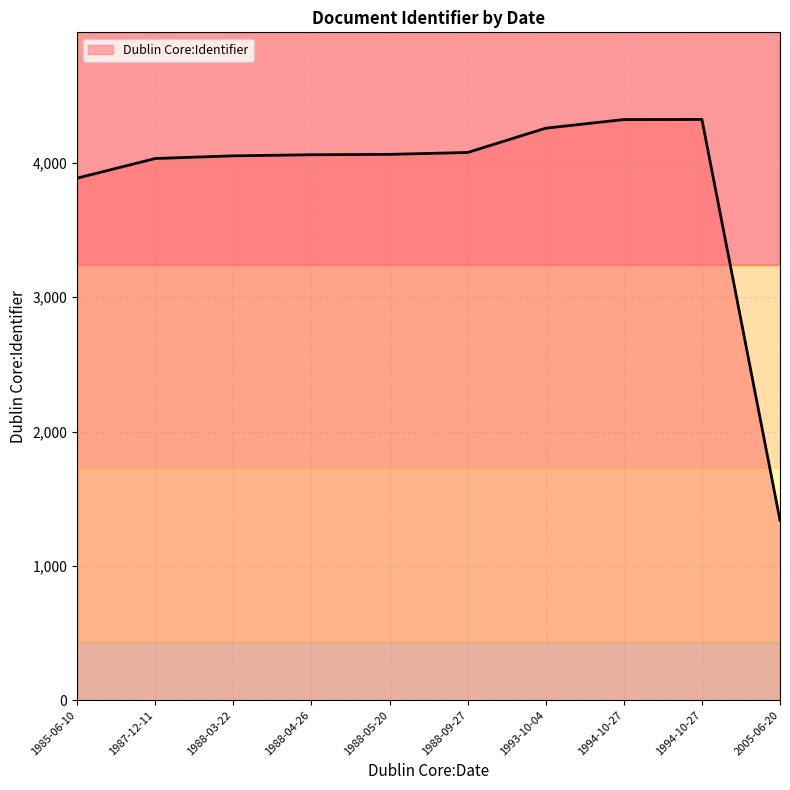

Is it true that the value at 1988-03-22 is 2428?

False